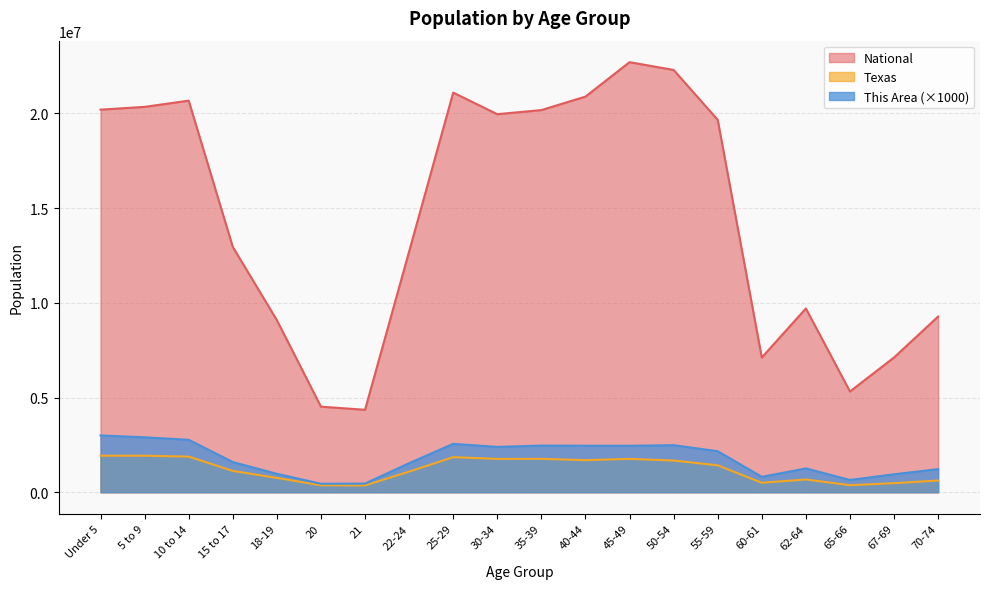

Rank the series at 67-69 from lowest to highest value.

Texas, This Area (×1000), National